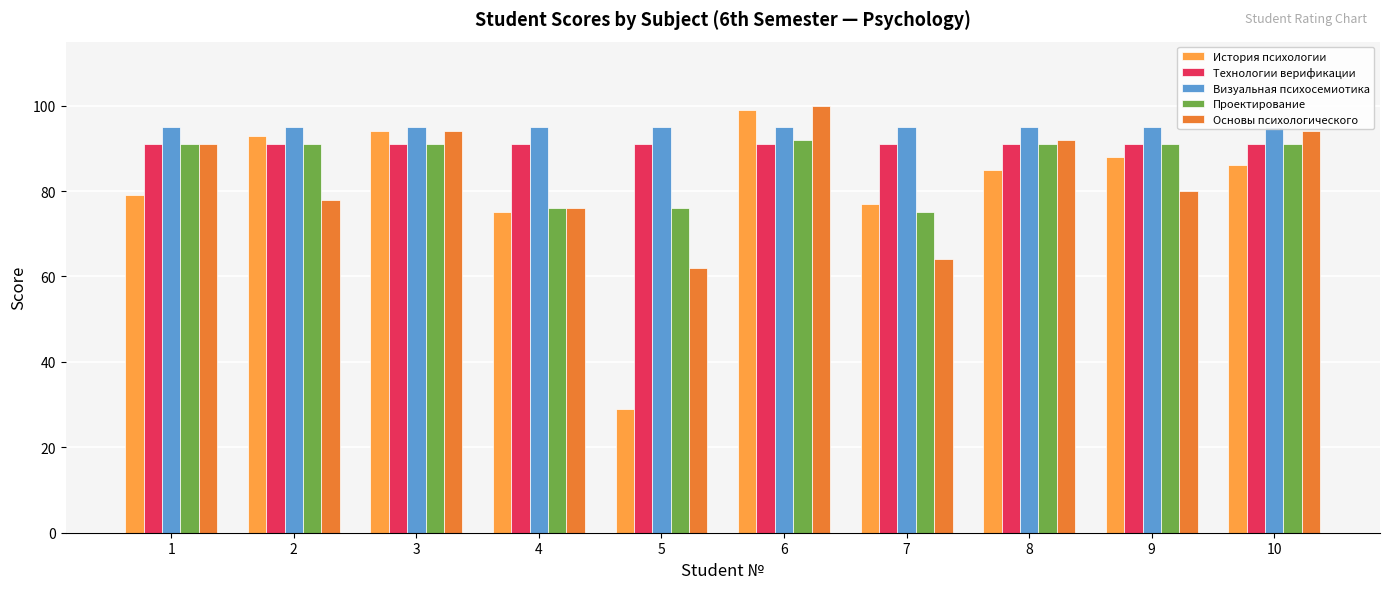

What is the value of the Технологии верификации bar at the 7th from the left?

91